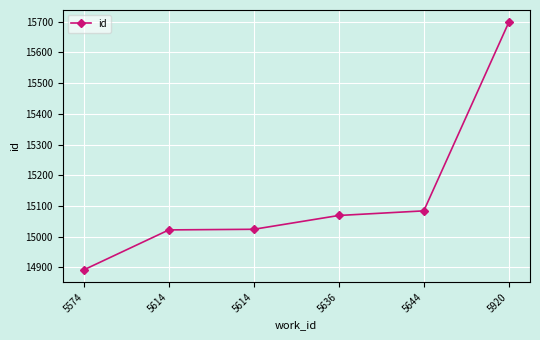

At which label is the value closest to 15295?

5644